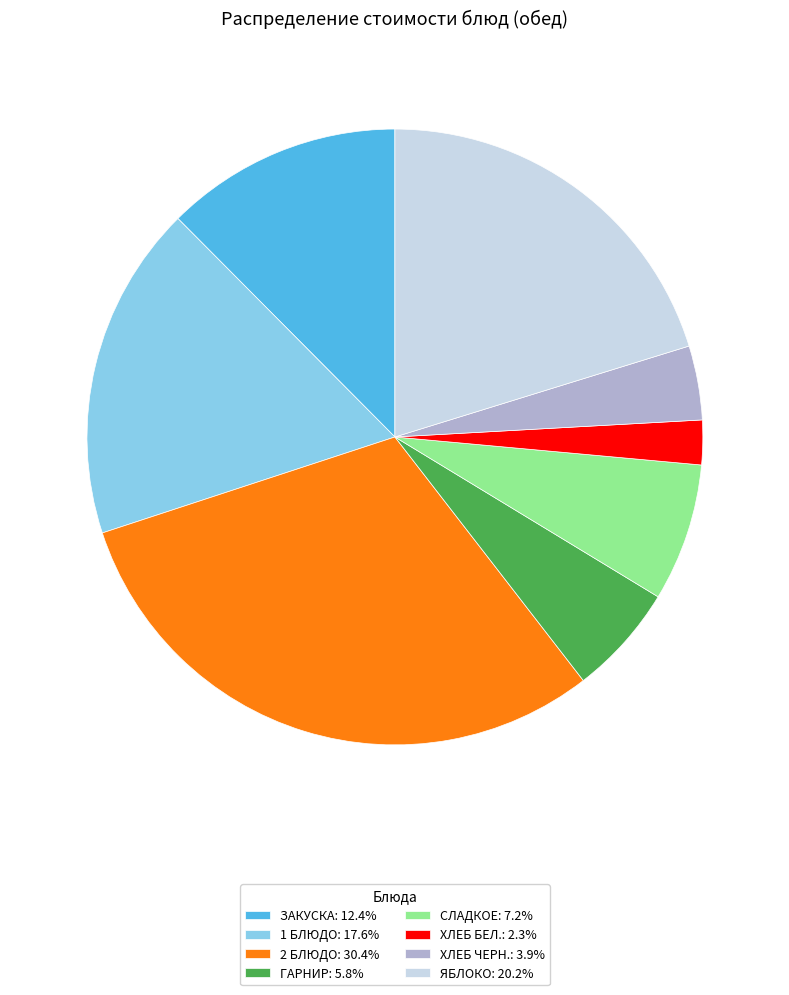

Is there any slice that represents more than half of the pie?

No